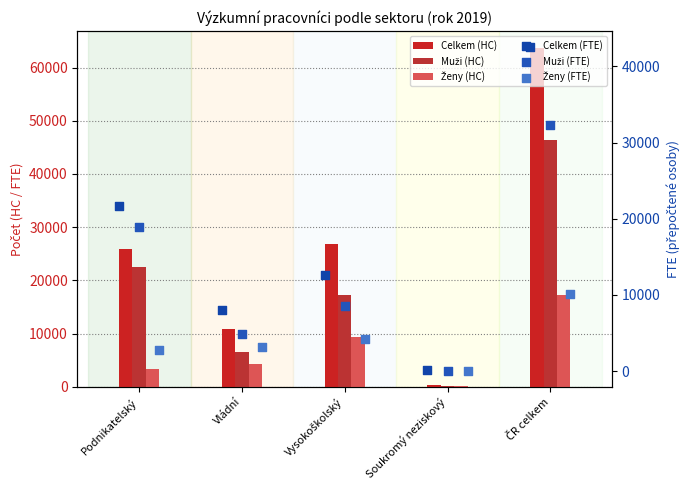

Which series contains the lowest Y value?

Ženy (FTE)